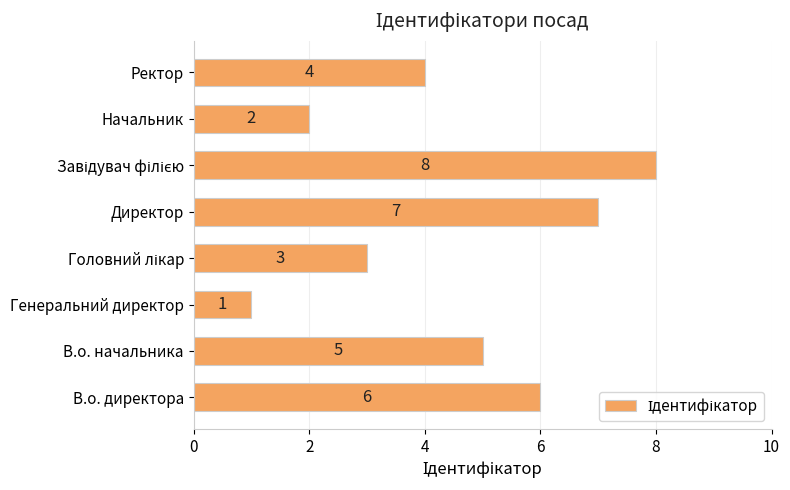

Which has a higher value, Директор or Ректор?

Директор